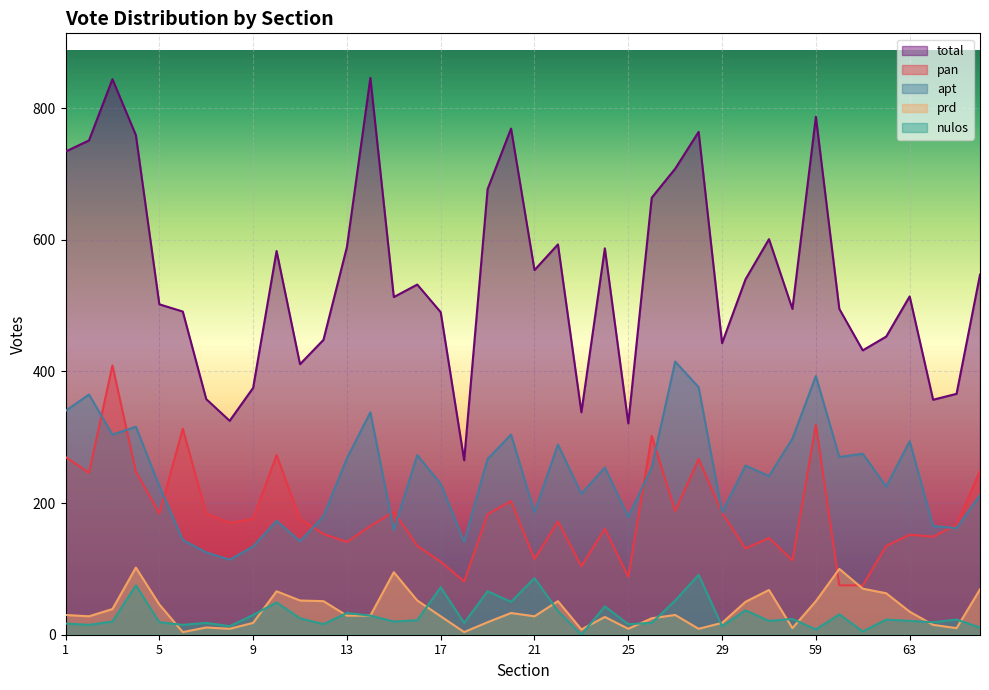

The pan series shows 54 at 24. True or false?

False